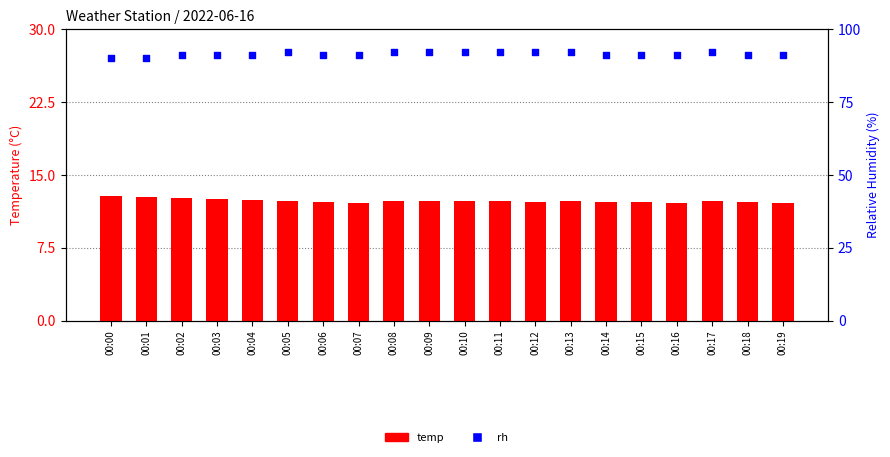

Is the value of temp at 00:12 greater than the value of rh at 00:04?

No